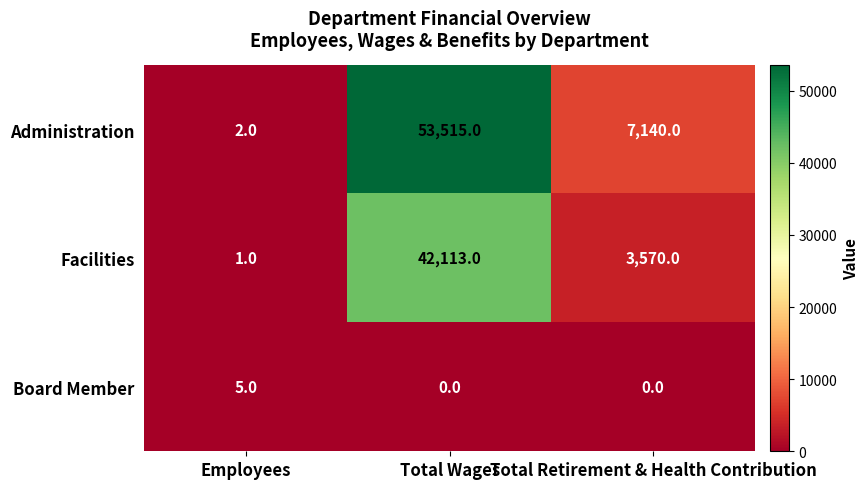

What is the difference between the maximum and second lowest values in the Board Member series?

5